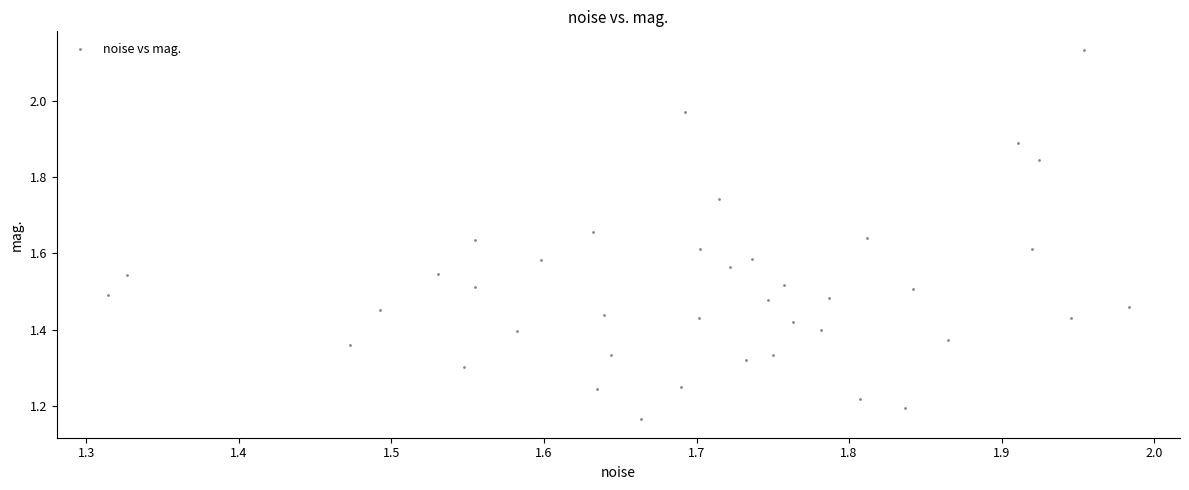

What is the range of X values (max minus min)?

0.7